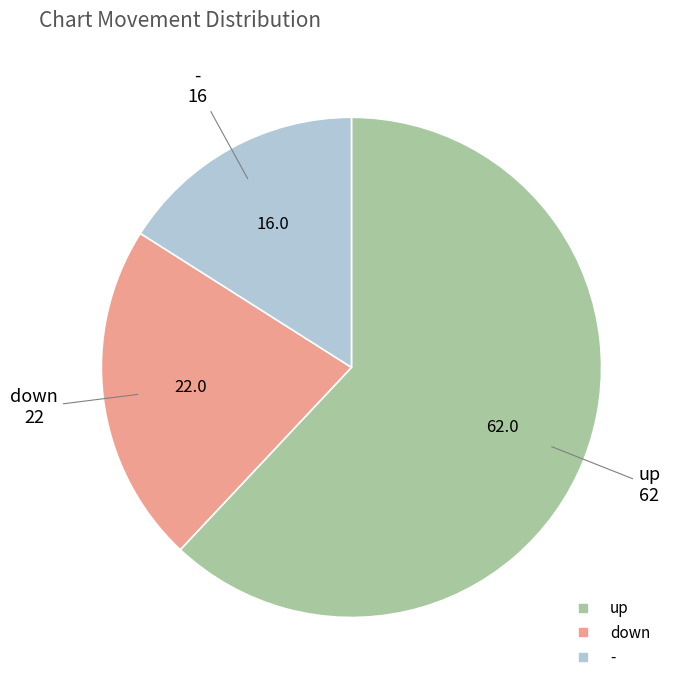

The up slice represents 71% of the pie. True or false?

False